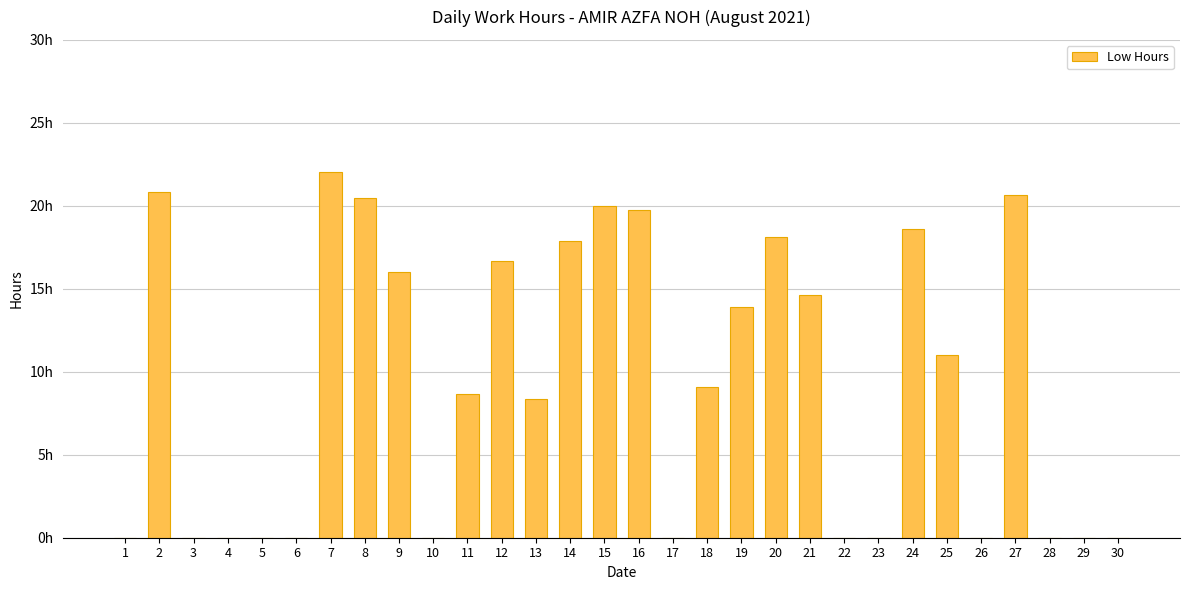

True or false: the data shows 2.3 at 18.

False